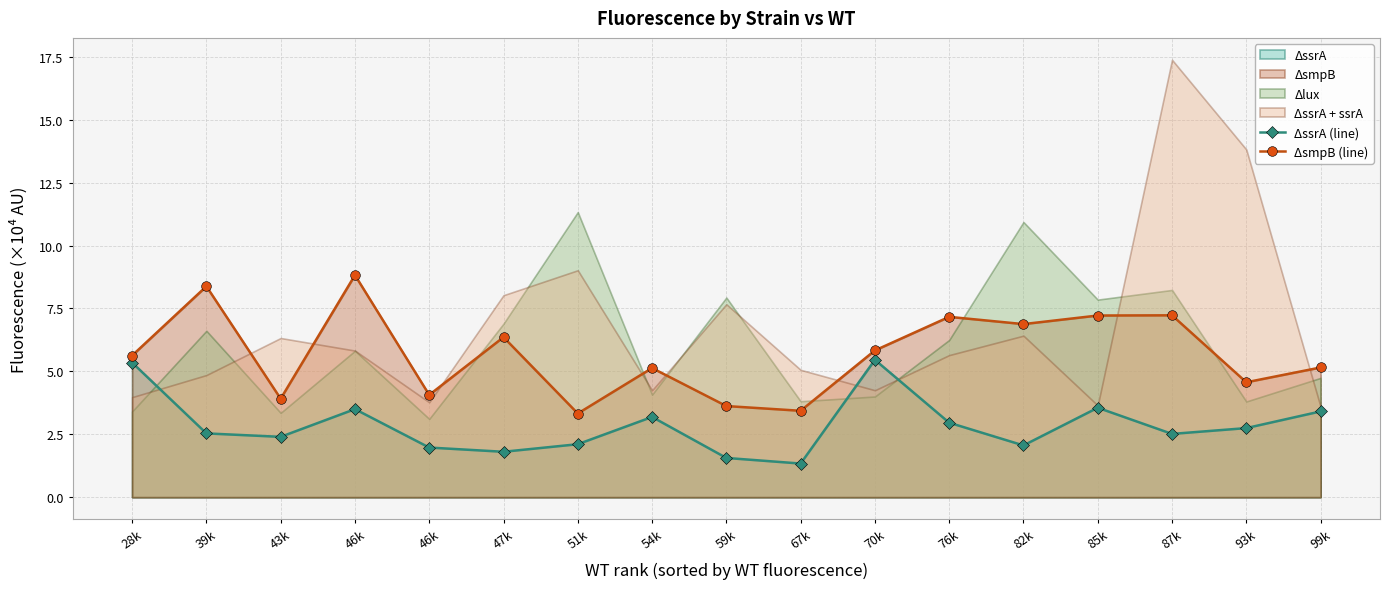

Which has a higher value, 82k or 99k?

99k